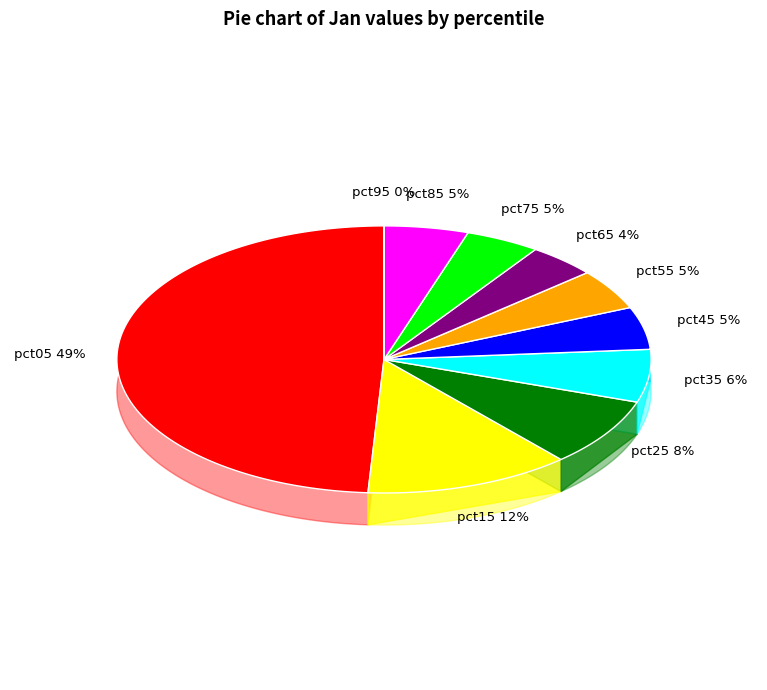

Rank the categories by value from highest to lowest.

pct05, pct15, pct25, pct35, pct45, pct85, pct55, pct75, pct65, pct95